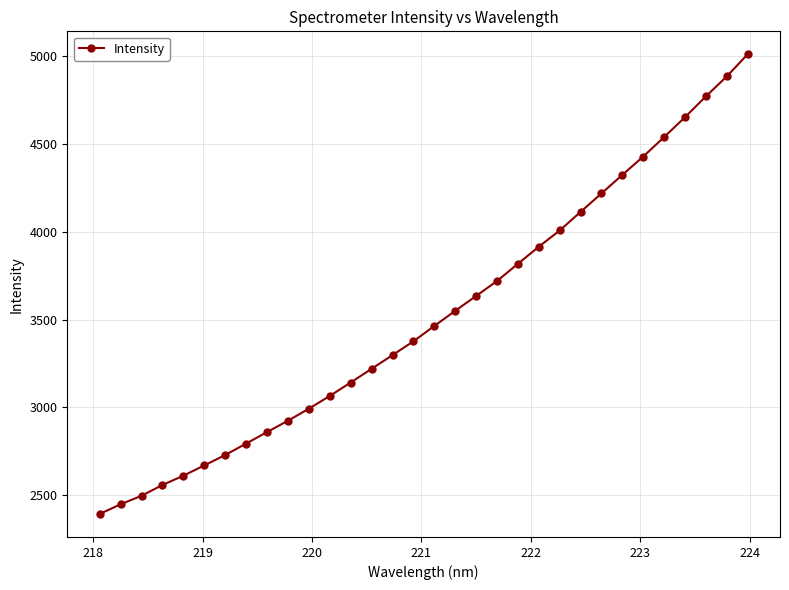

How many data points are less than 3463?

16